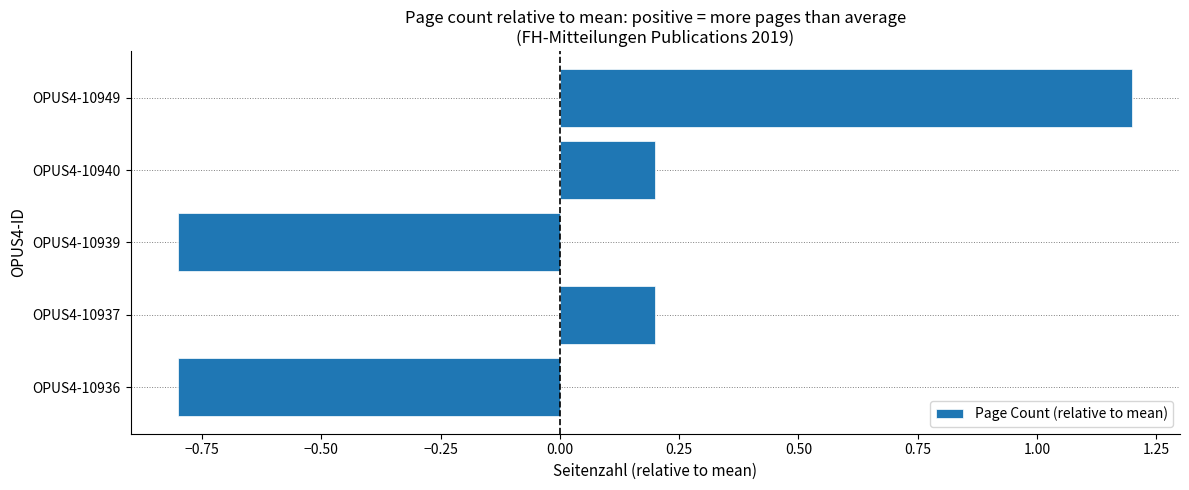

What is the greatest value displayed?

1.2